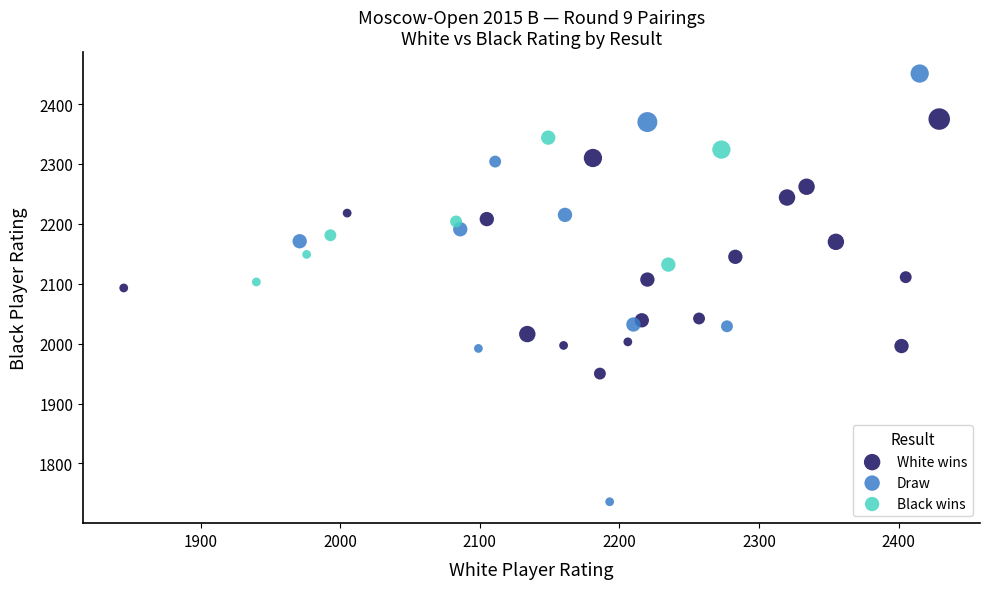

Which series reaches the maximum Y coordinate?

Draw